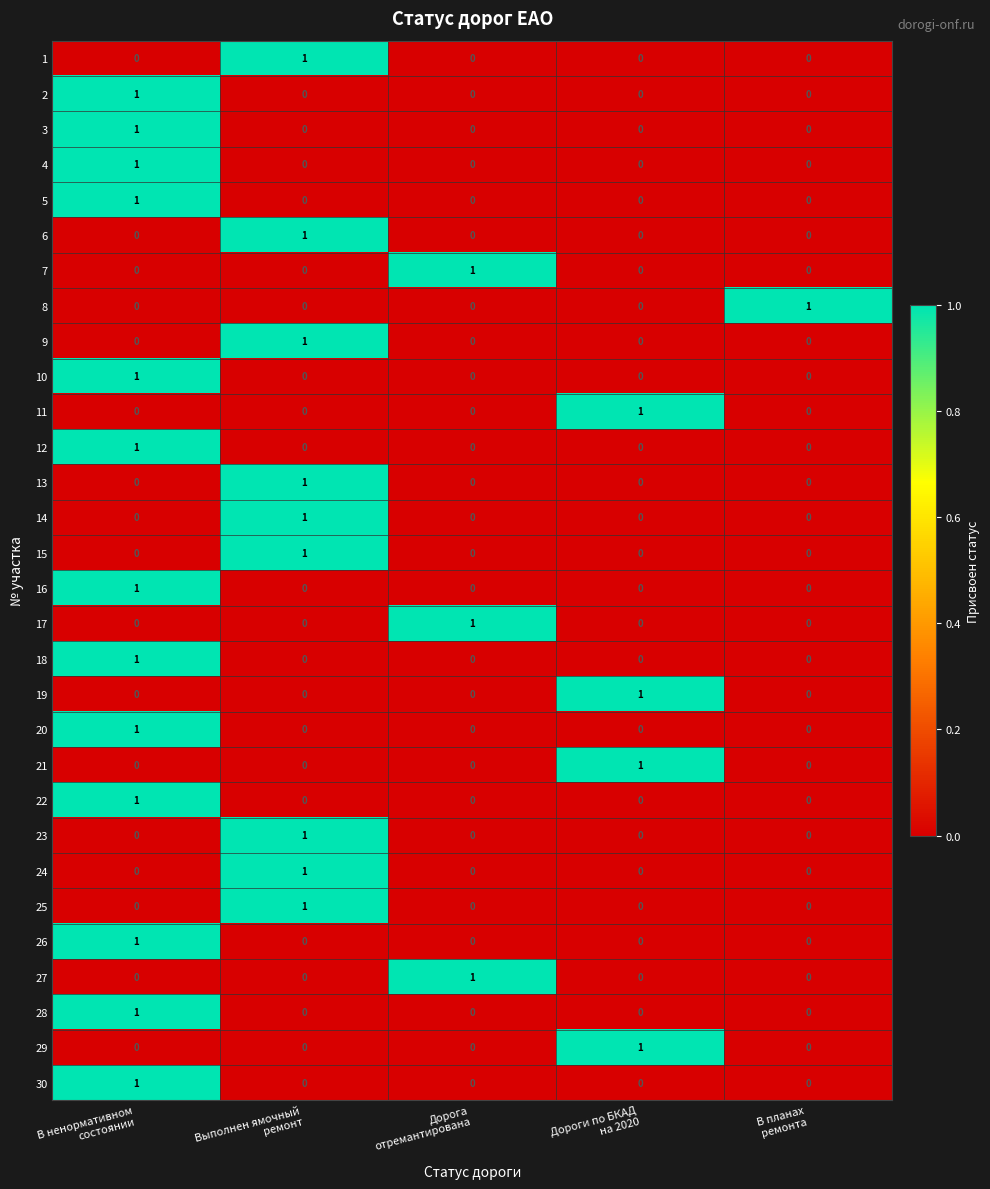

At how many categories does at least one series exceed 0?

5